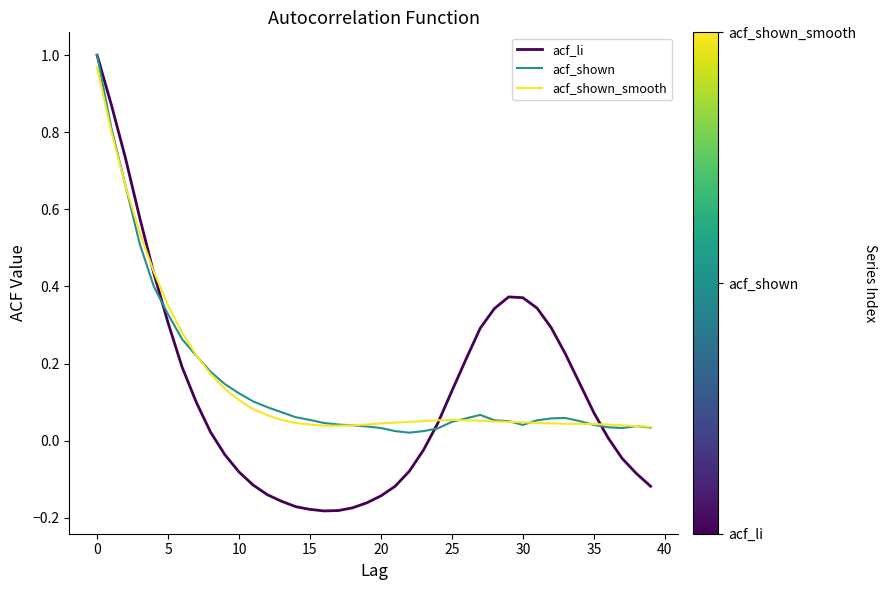

At how many categories does at least one series exceed 0?

40